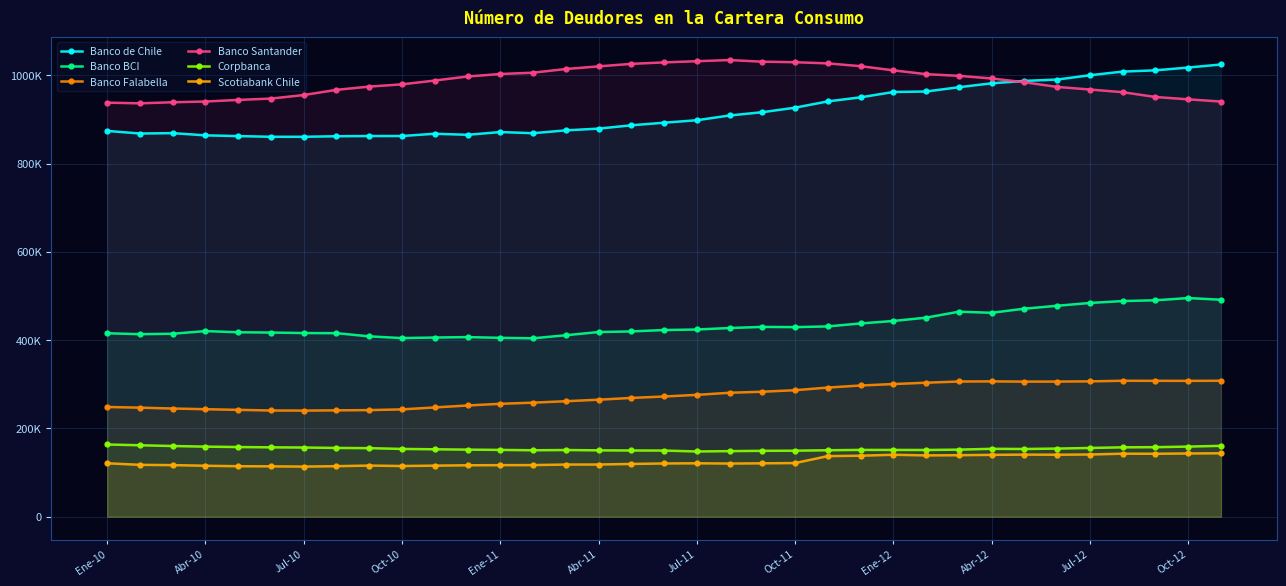

Which category has the highest value in the Banco Santander series?

19